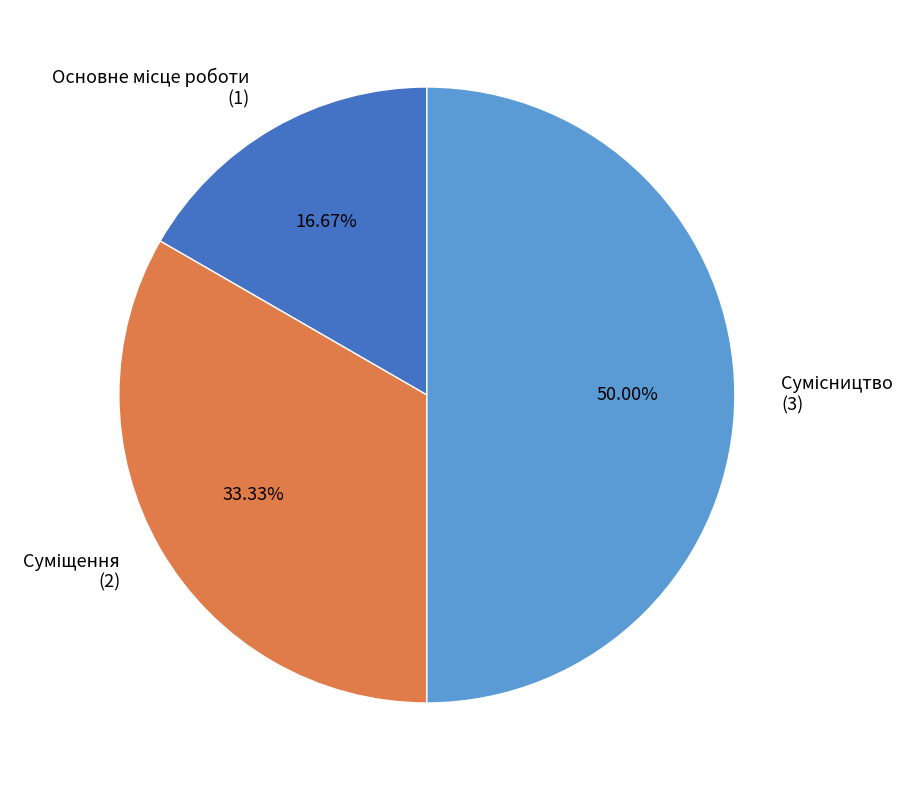

Is there any slice that represents more than half of the pie?

No